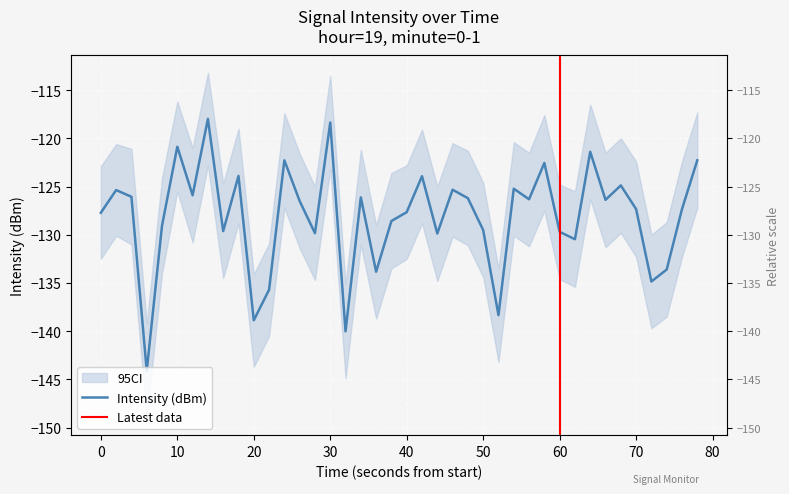

Count the number of data series in this chart.

1